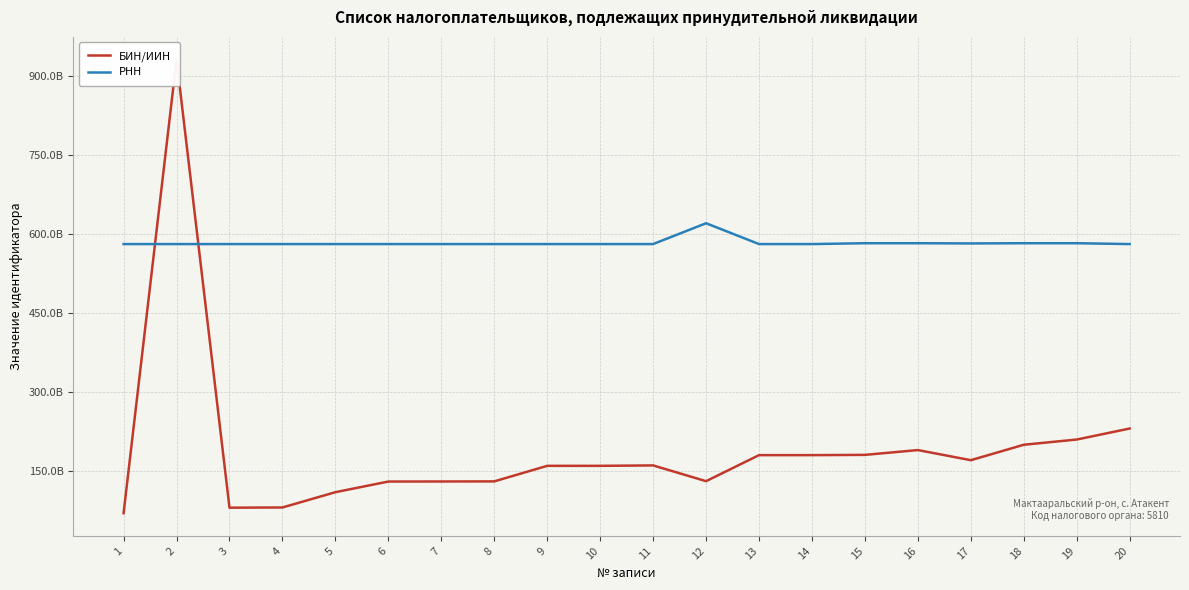

The РНН series shows 210213007102 at 8. True or false?

False